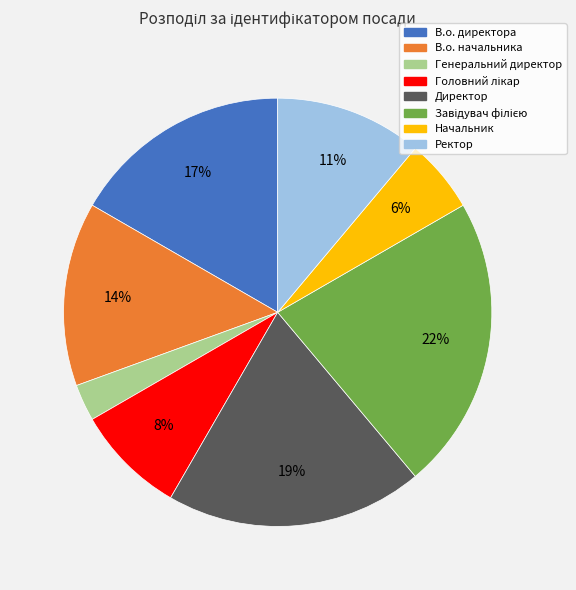

Between Ректор and В.о. директора, which is larger?

В.о. директора